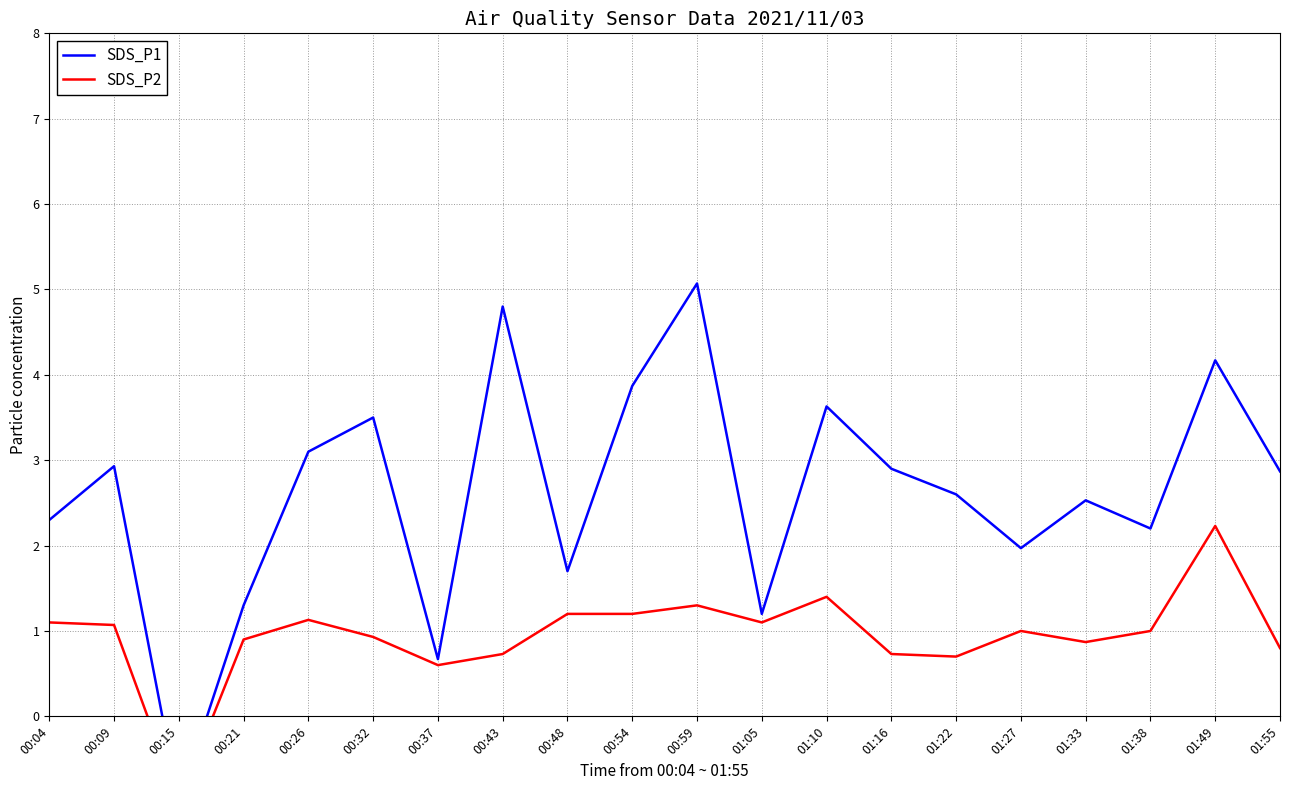

Reading left to right, transcribe all the data shown in this chart.

SDS_P1: 2.3	2.9	-1.0	1.3	3.1	3.5	0.7	4.8	1.7	3.9	5.1	1.2	3.6	2.9	2.6	2.0	2.5	2.2	4.2	2.9
SDS_P2: 1.1	1.1	-1.0	0.9	1.1	0.9	0.6	0.7	1.2	1.2	1.3	1.1	1.4	0.7	0.7	1.0	0.9	1.0	2.2	0.8